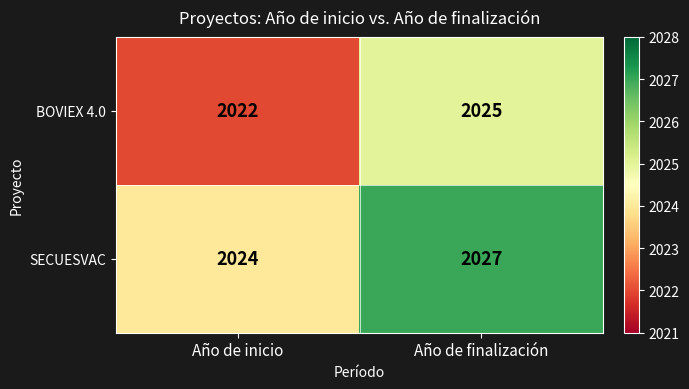

What is the greatest value displayed?

2027